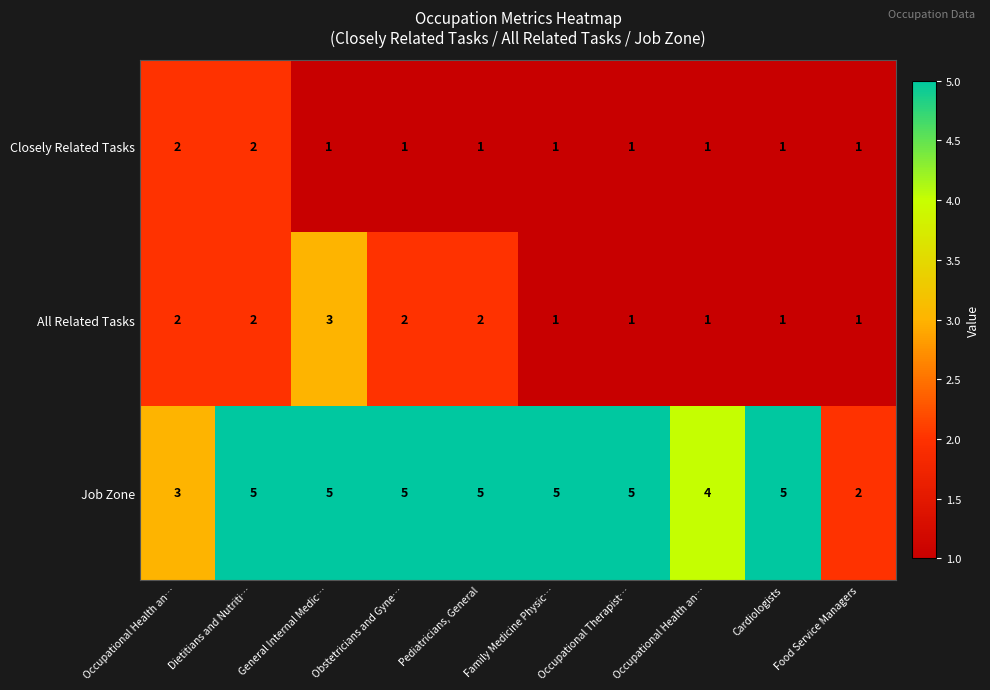

Count the number of data series in this chart.

3